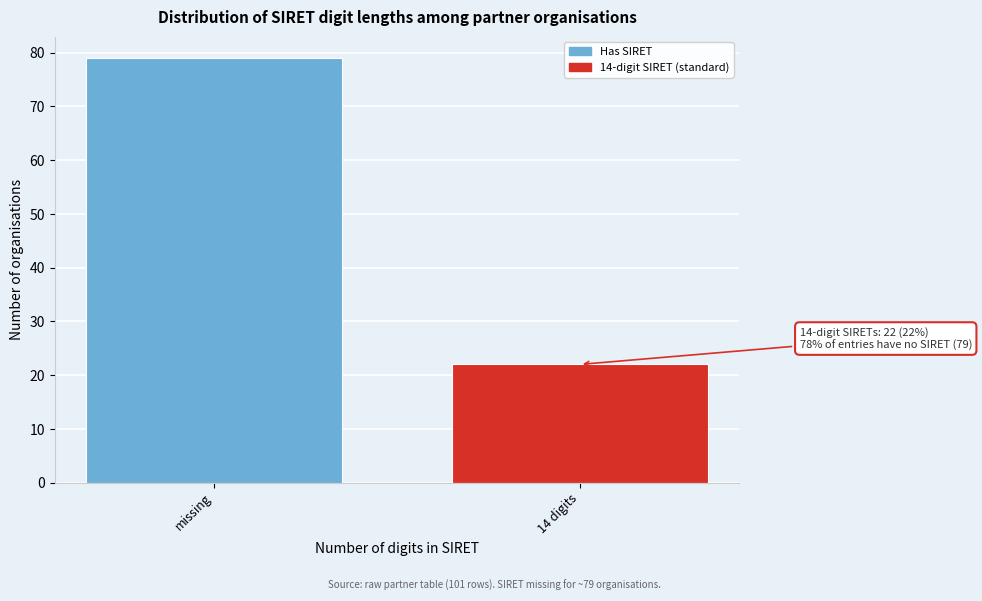

Reading left to right, transcribe all the data shown in this chart.

missing=79	14 digits=22